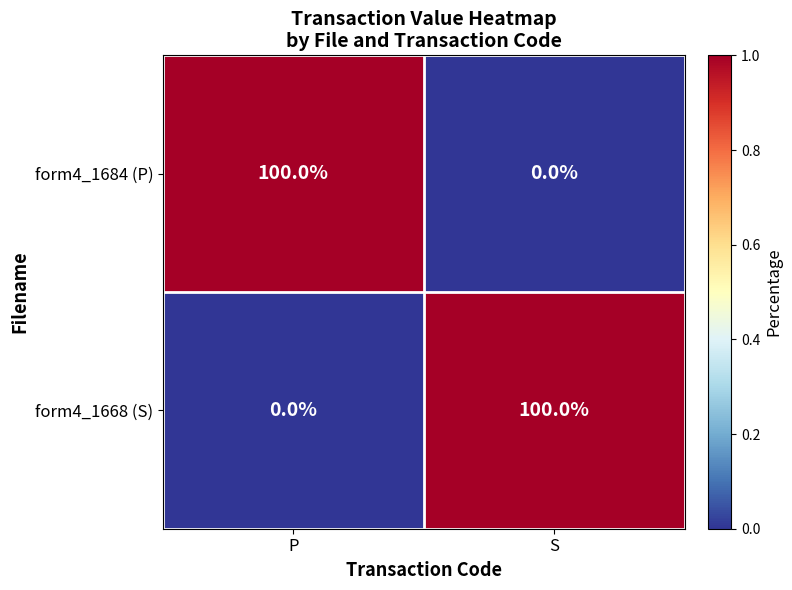

What is the average value of the form4_1684 (P) series?

50